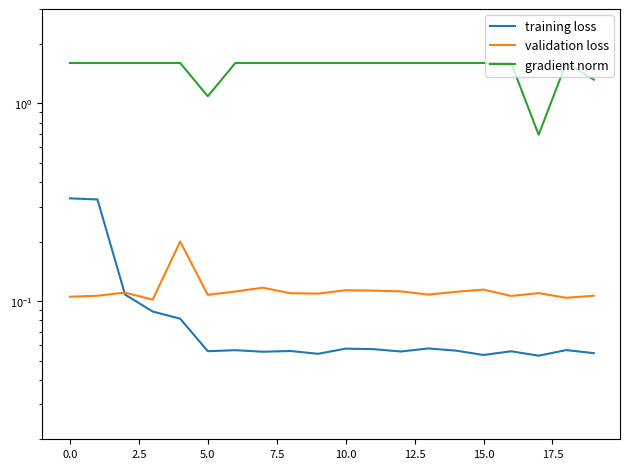

List the series in order of their peak value, lowest first.

validation loss, training loss, gradient norm